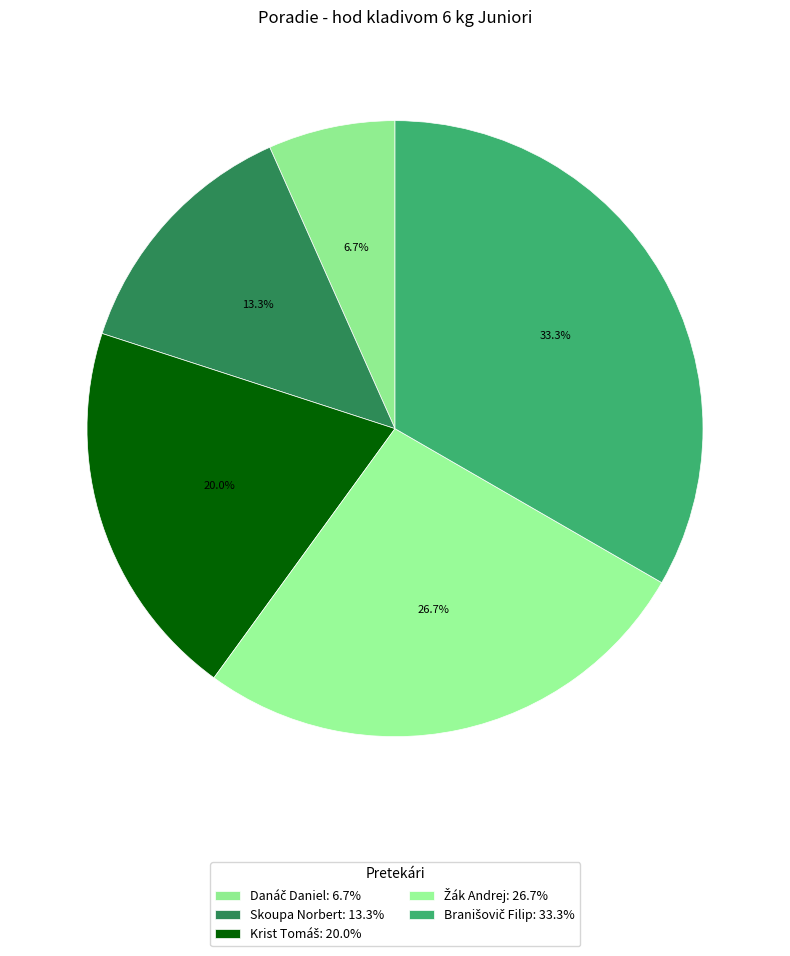

To the nearest percent, what is the difference between the Danáč Daniel and Skoupa Norbert slice percentages?

7%